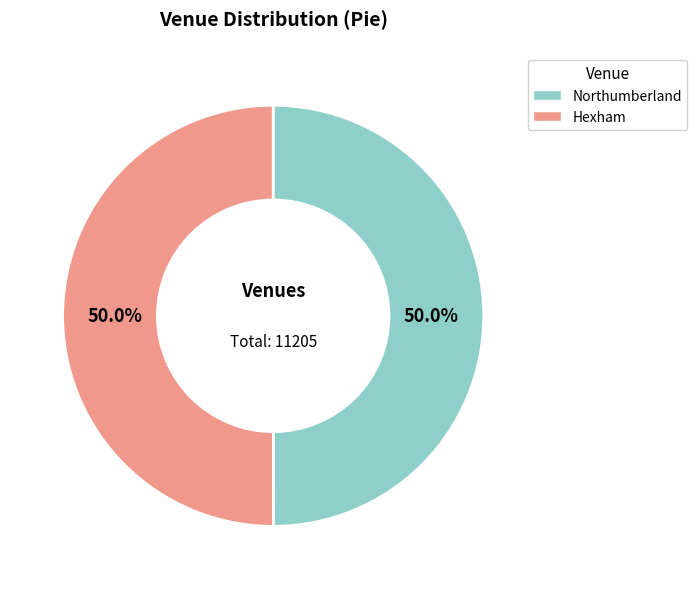

Is it true that Northumberland is 50% of the pie?

True